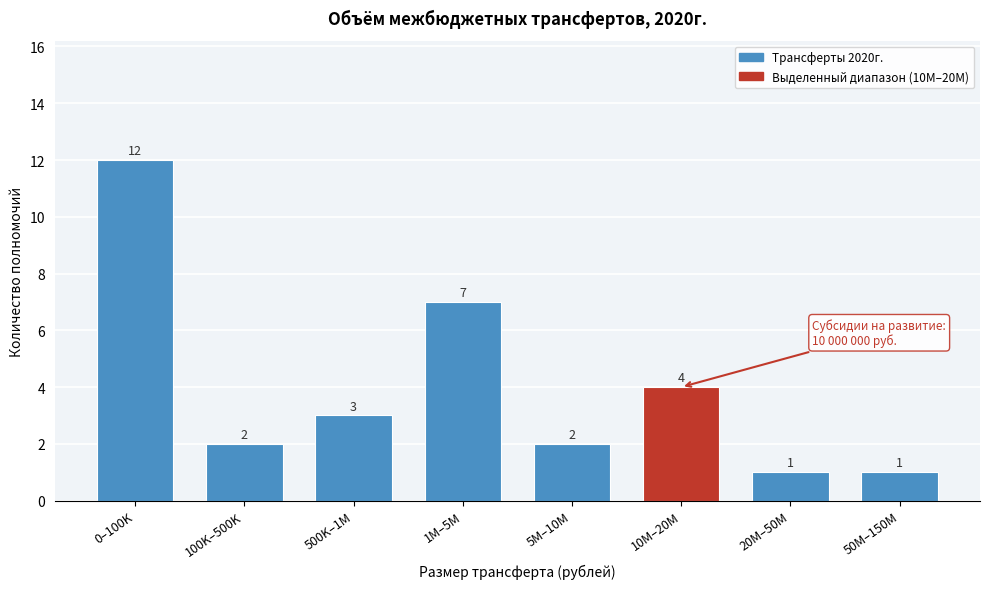

Reading left to right, what are all the values shown in this chart?

12	2	3	7	2	4	1	1